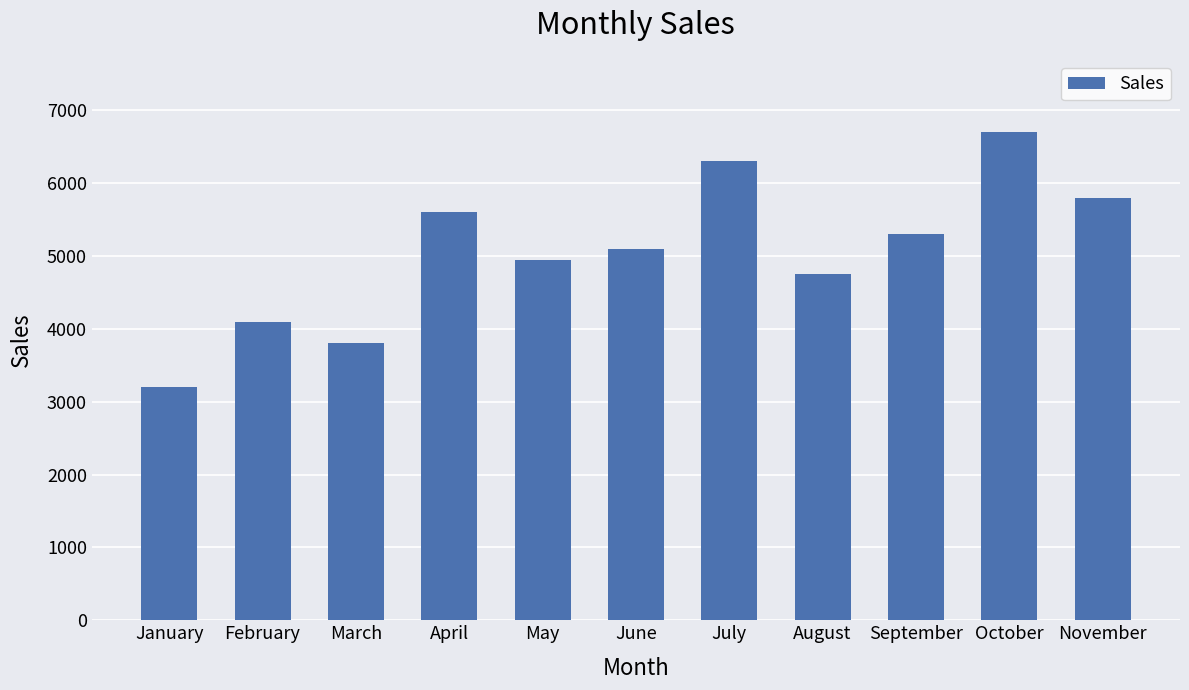

Which has a higher value, November or September?

November